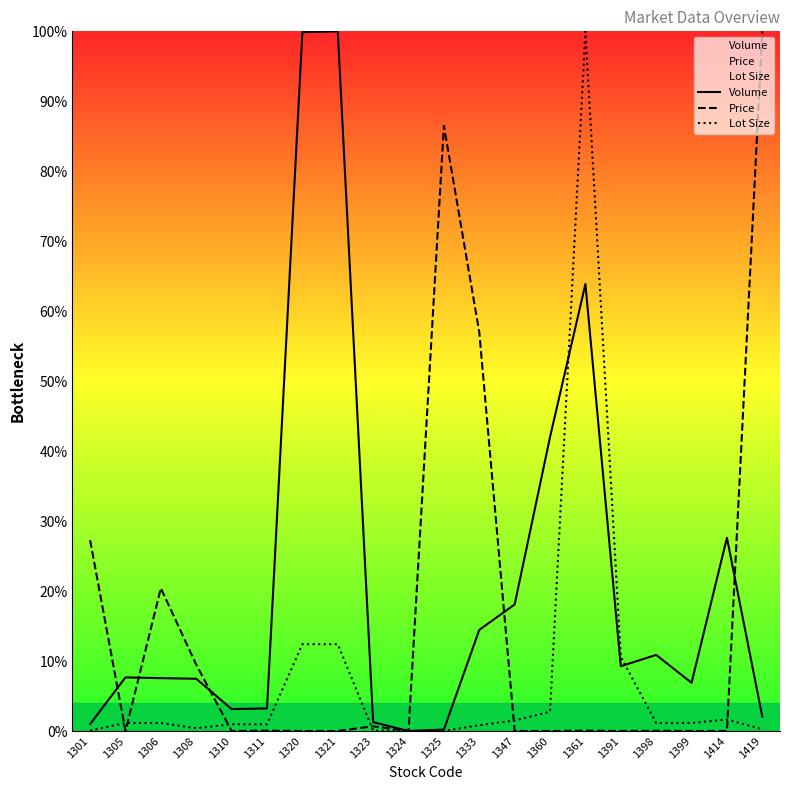

What is the difference between the second highest and second lowest values in the Price series?

86.5